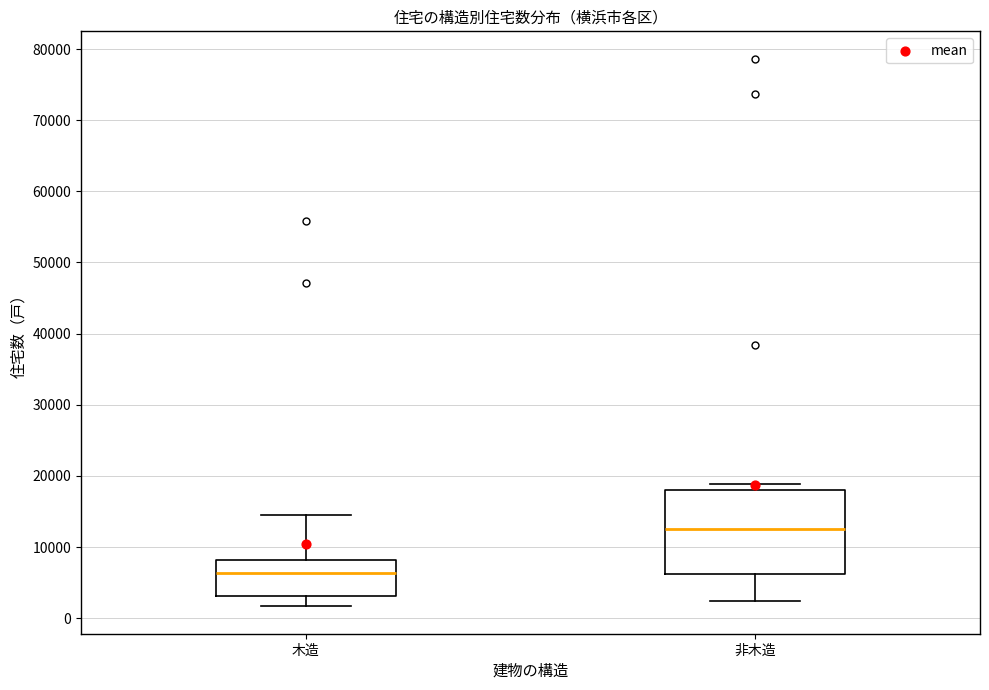

Where does the lower whisker of the box for 非木造 end on the y-axis? The values are not printed on the chart, so give them approximately, as read against the axis.

2000